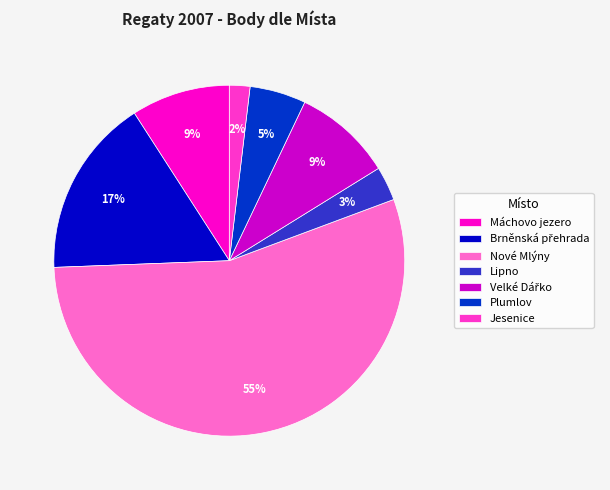

Is there any slice that represents more than half of the pie?

Yes